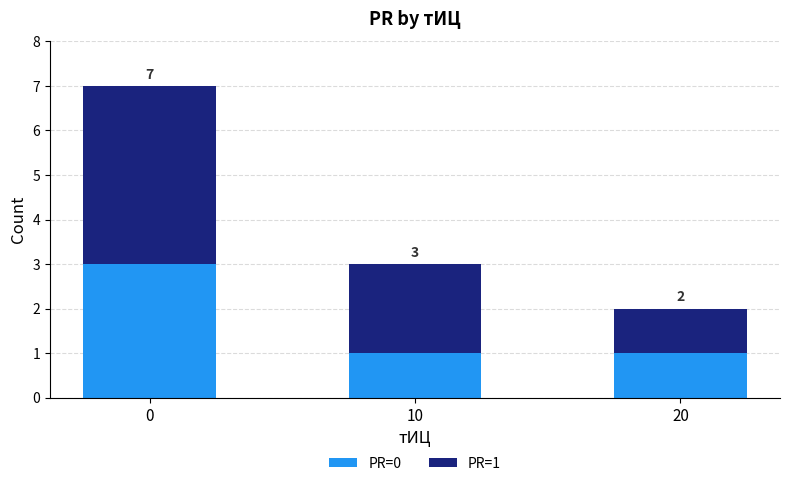

Read the PR=0 value at 10.

1